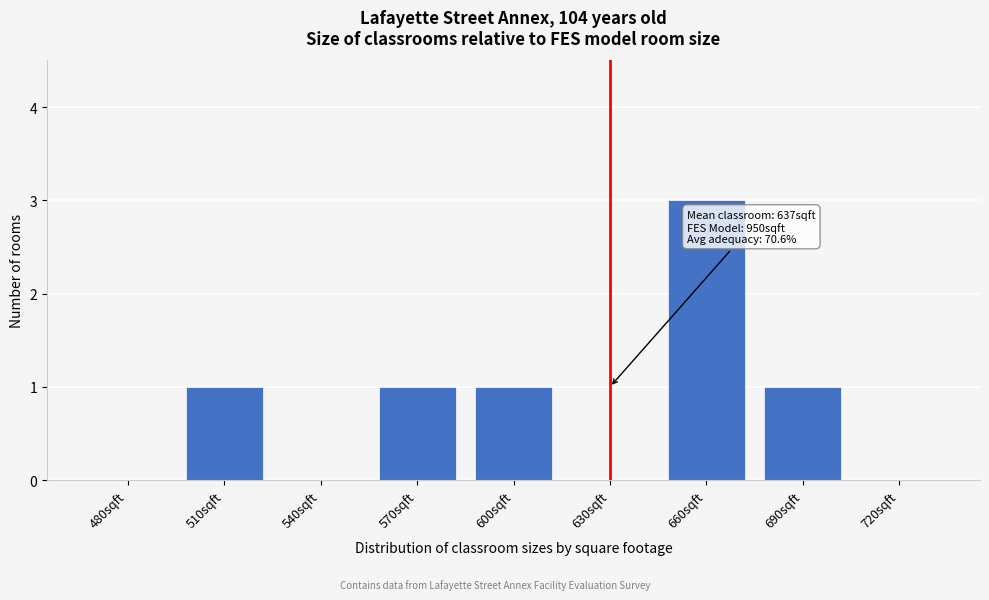

Reading right to left, list all the values displayed in this chart.

720sqft=0	690sqft=1	660sqft=3	630sqft=0	600sqft=1	570sqft=1	540sqft=0	510sqft=1	480sqft=0